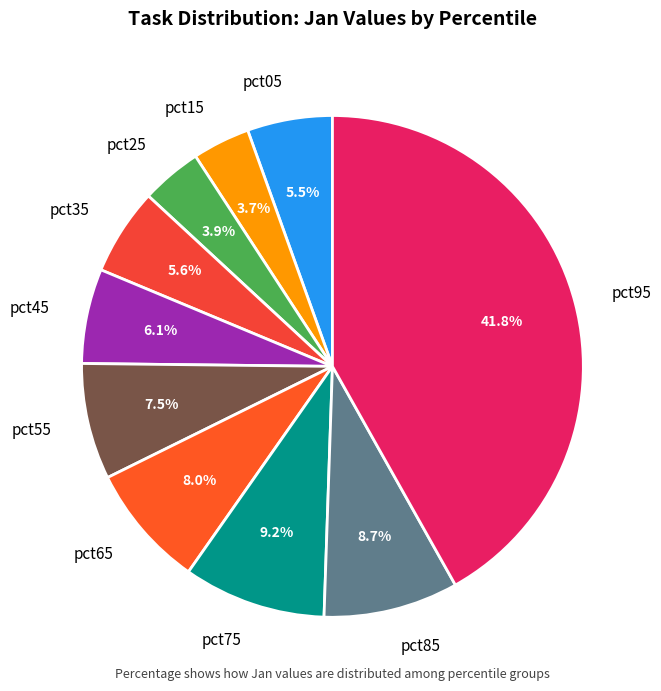

Which has a higher value, pct05 or pct45?

pct45